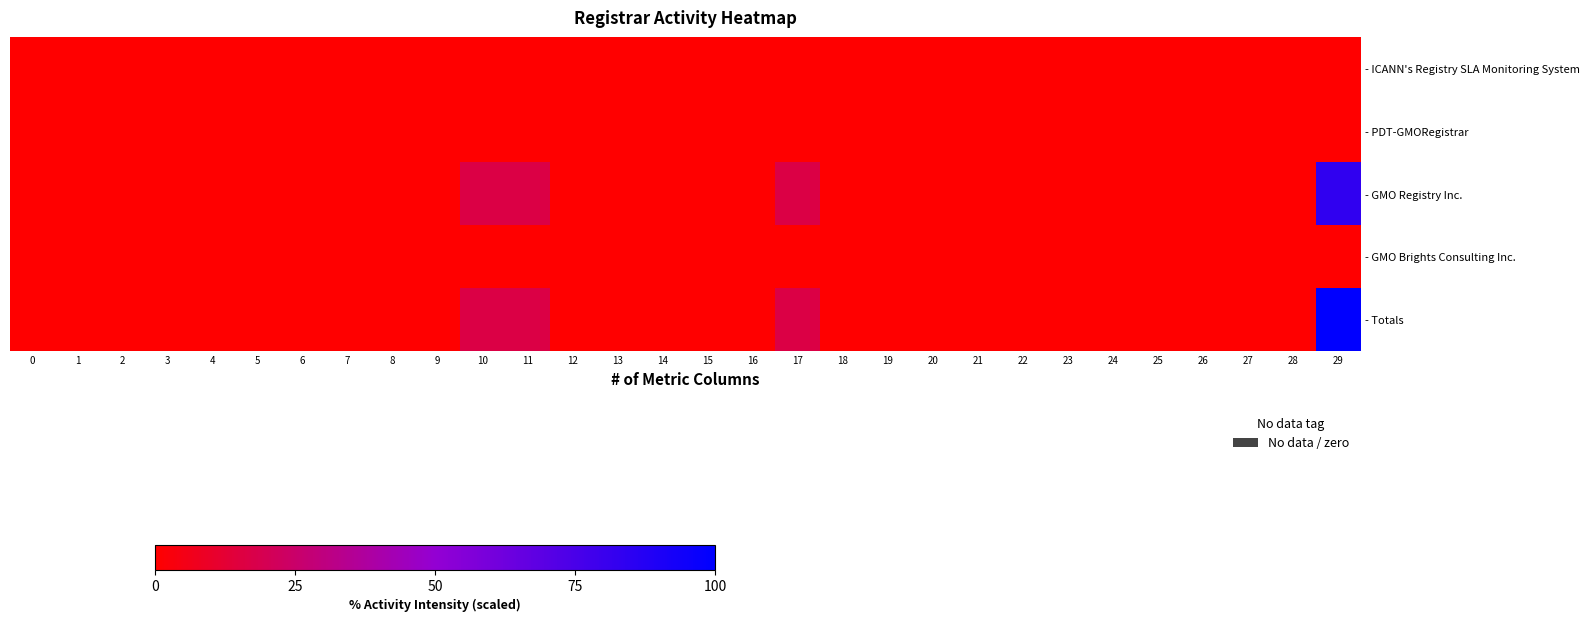

Which series has the widest spread of values?

- Totals